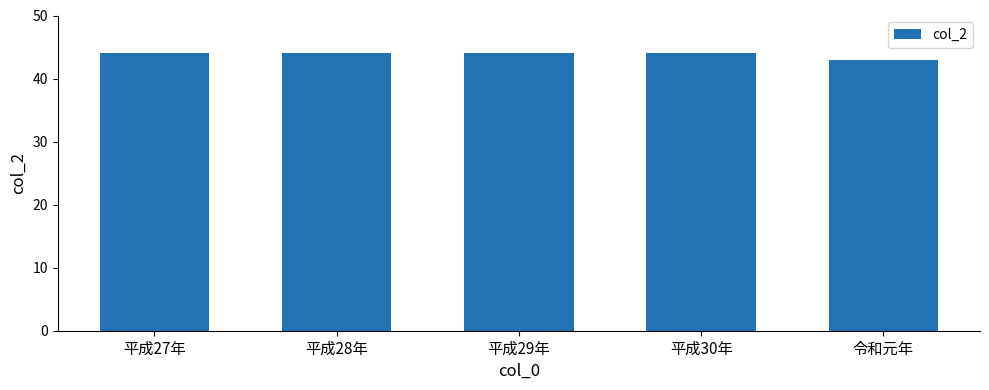

Which has a higher value, 平成29年 or 令和元年?

平成29年